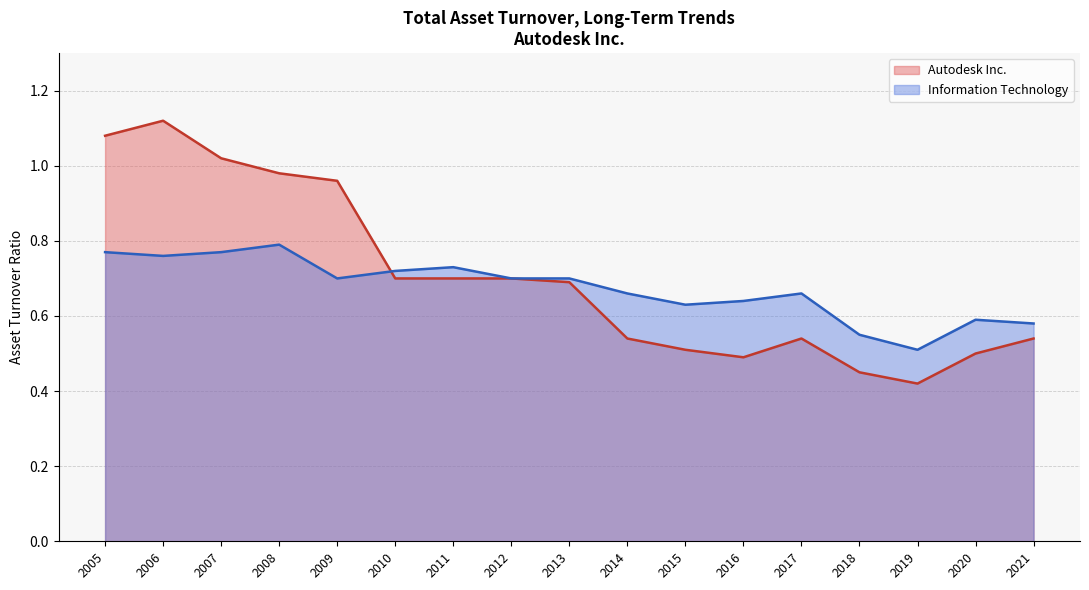

True or false: Information Technology and Autodesk Inc. intersect in this chart.

True